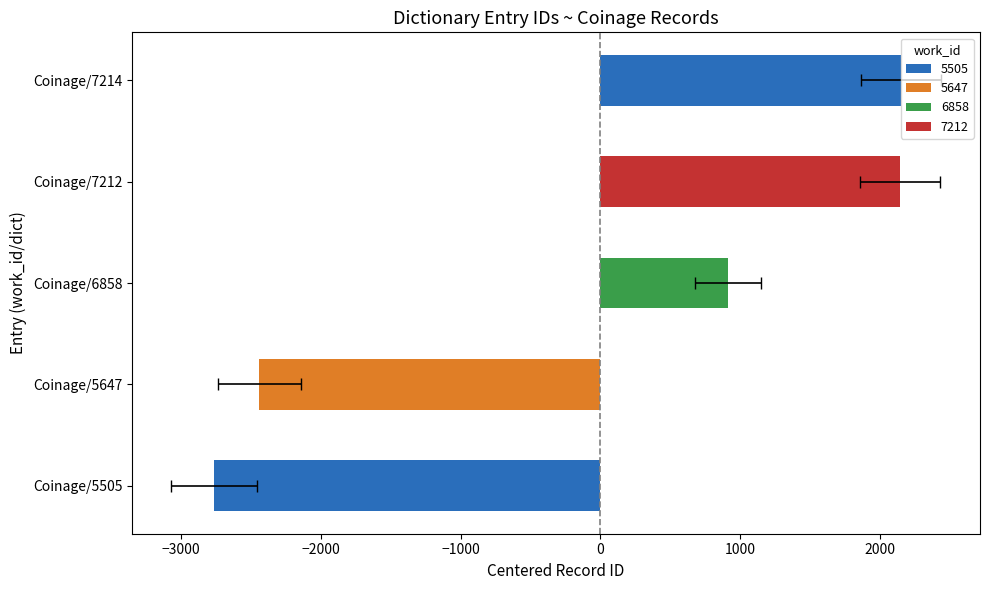

Reading left to right, transcribe all the data shown in this chart.

-2762.2	-2439.2	910.8	2139.8	2150.8